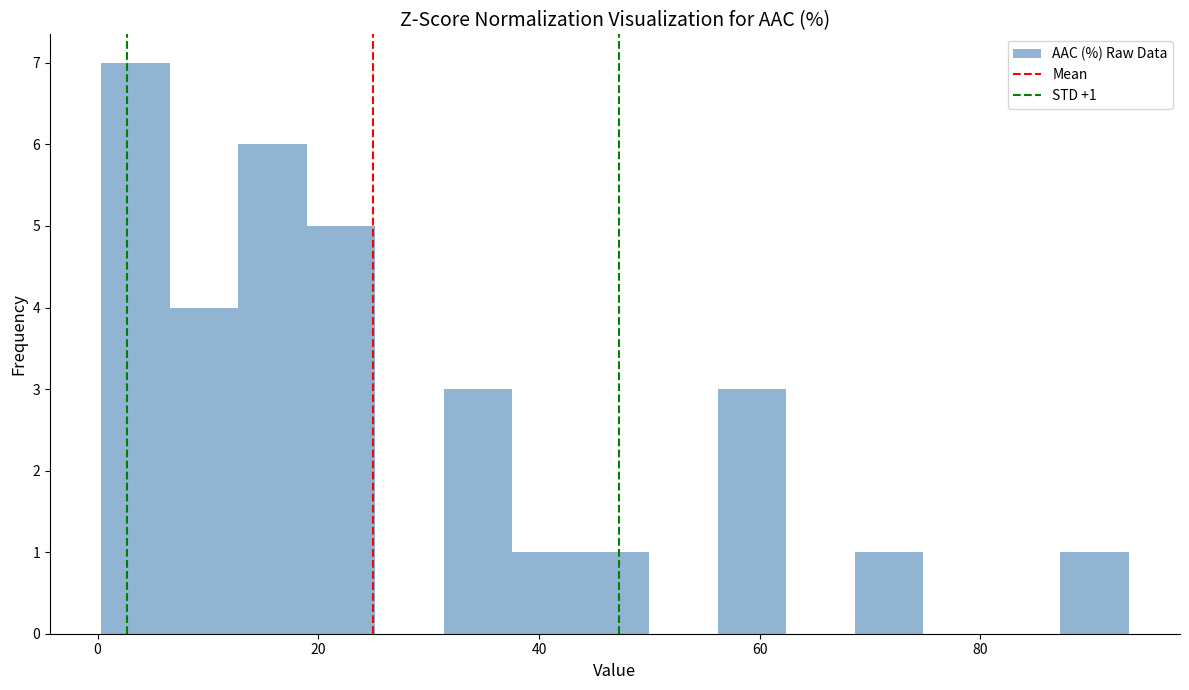

Read against the x-axis, roughly where is the centre of the tallest bar?

4